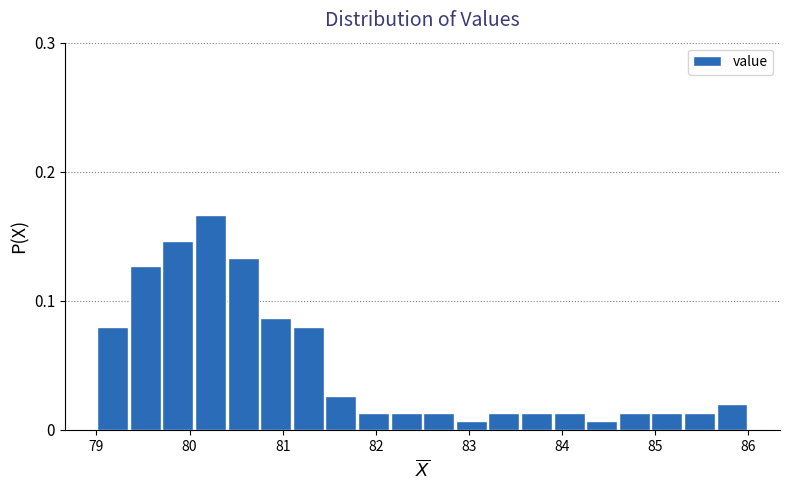

Read against the x-axis, roughly where is the centre of the tallest bar?

80.2